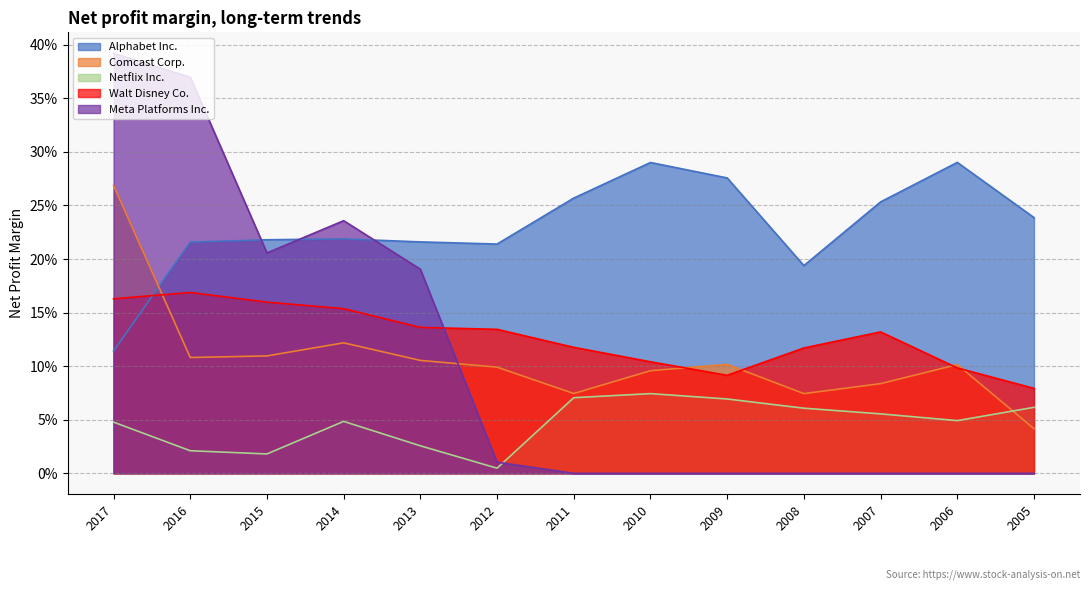

What is the average value of the Comcast Corp. series?

0.1